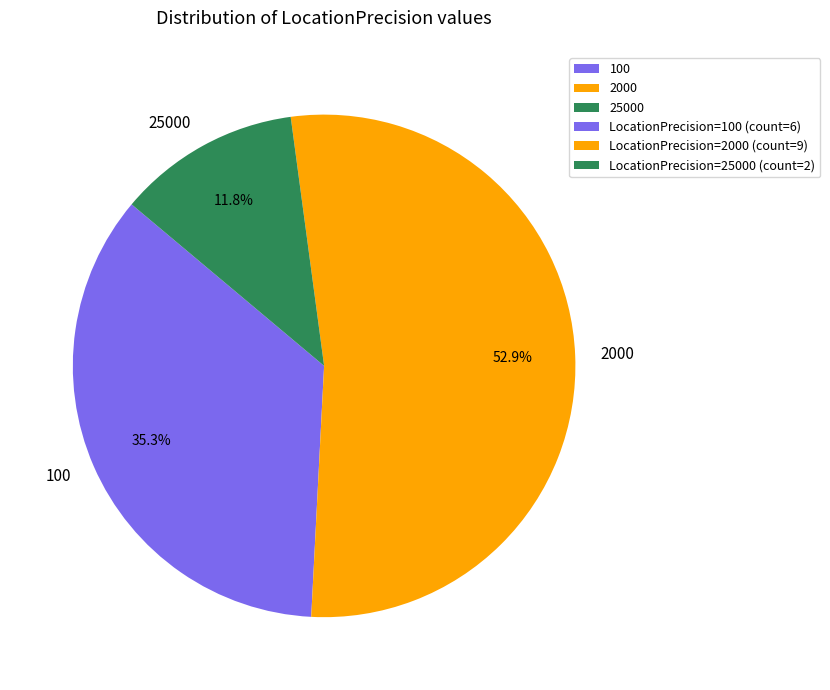

Rank the categories by value from lowest to highest.

25000, 100, 2000